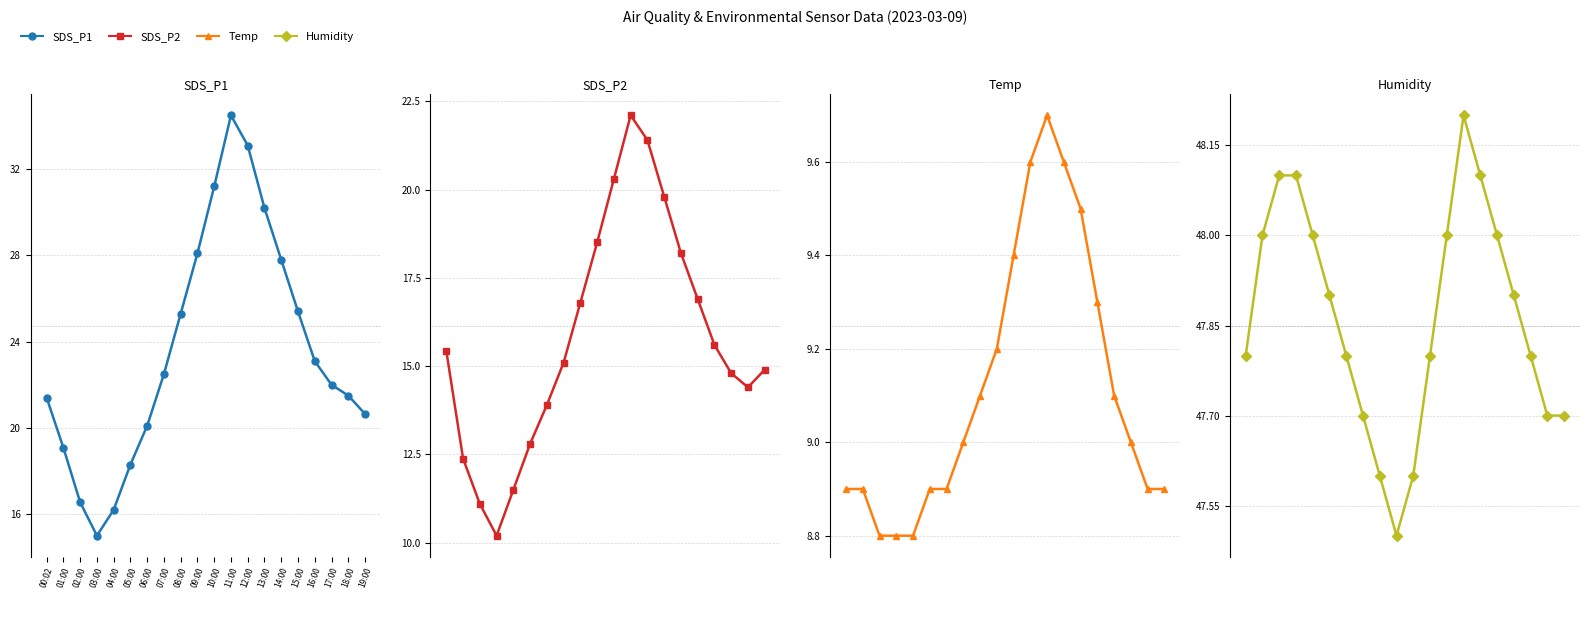

True or false: SDS_P2 has more than 2 points higher than both neighbors.

False